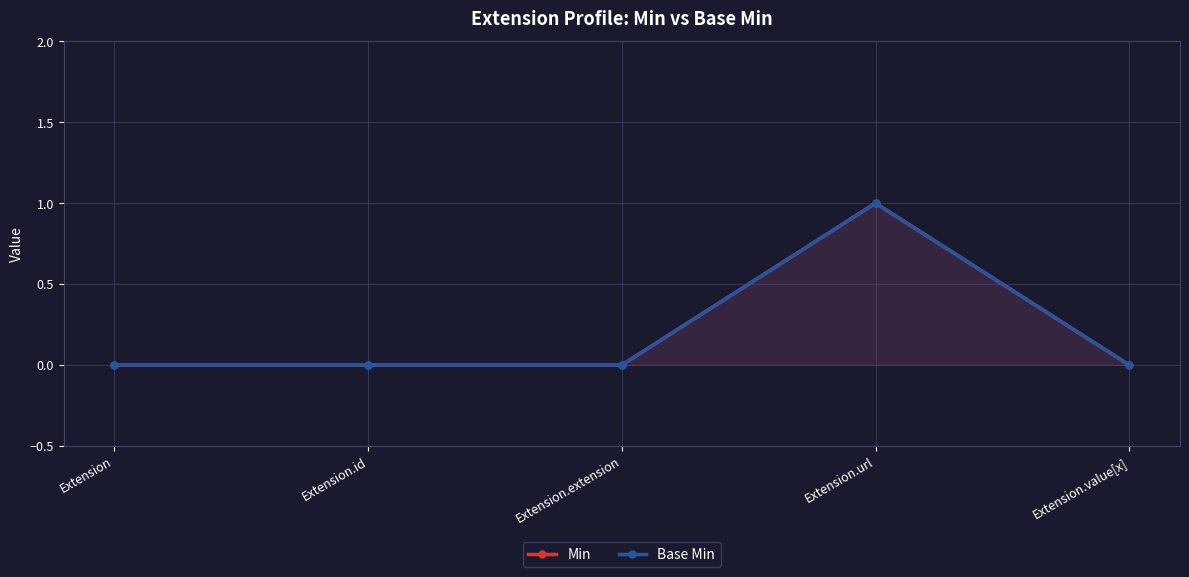

At which category does Base Min reach its first local peak?

Extension.url